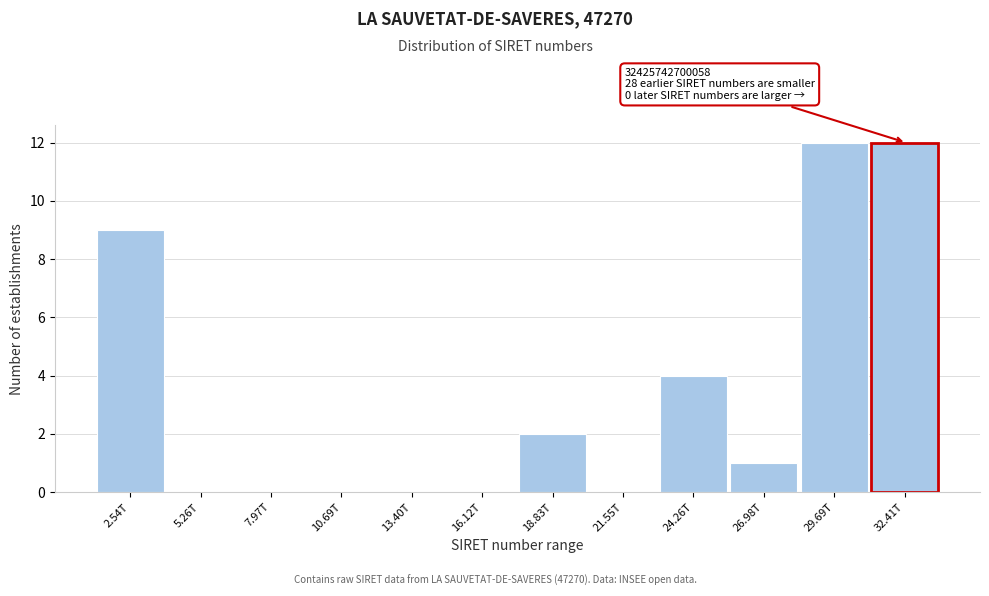

Reading left to right, transcribe all the data shown in this chart.

2.54T=9	5.26T=0	7.97T=0	10.69T=0	13.40T=0	16.12T=0	18.83T=2	21.55T=0	24.26T=4	26.98T=1	29.69T=12	32.41T=12